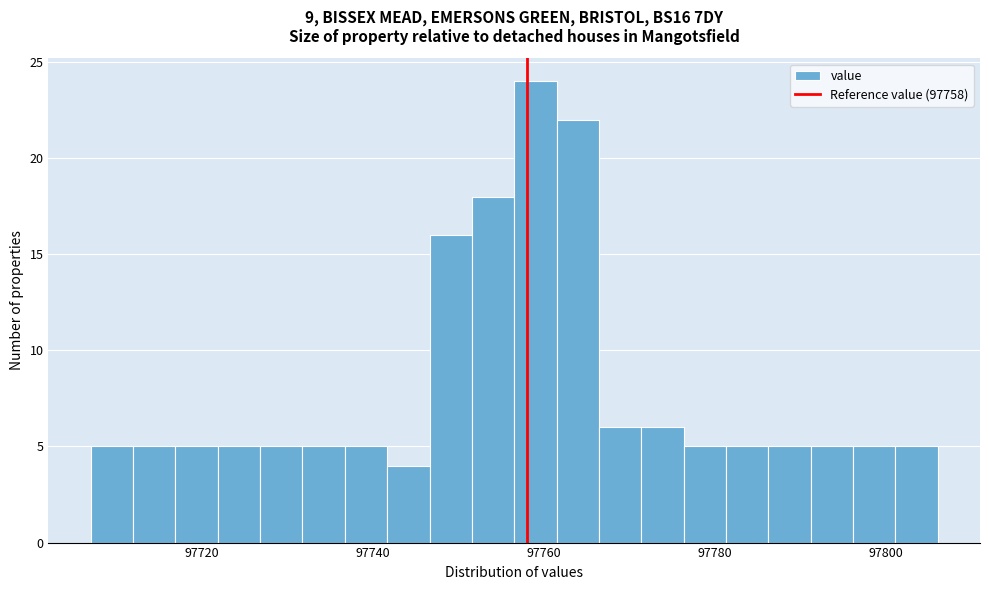

Around what value on the x-axis is the tallest bar? Give the approximate position of its centre, as read against the axis.

97758